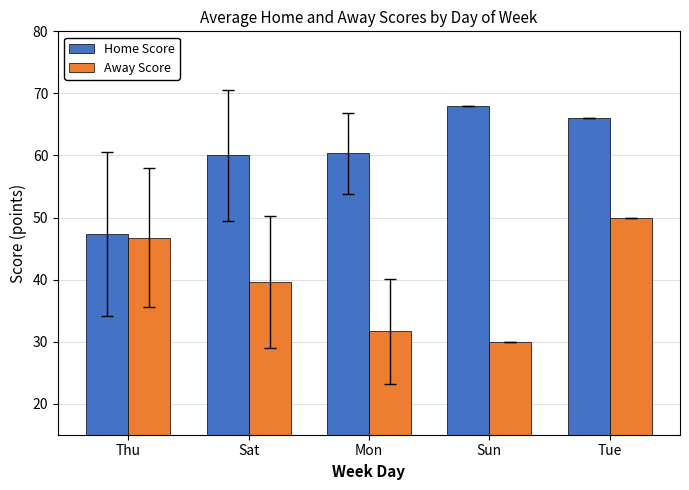

What is the spread (max minus min) of values at Sun?

38.0